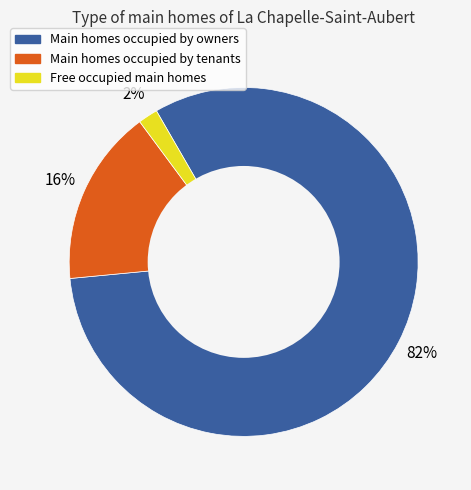

Is there any slice that represents more than half of the pie?

Yes